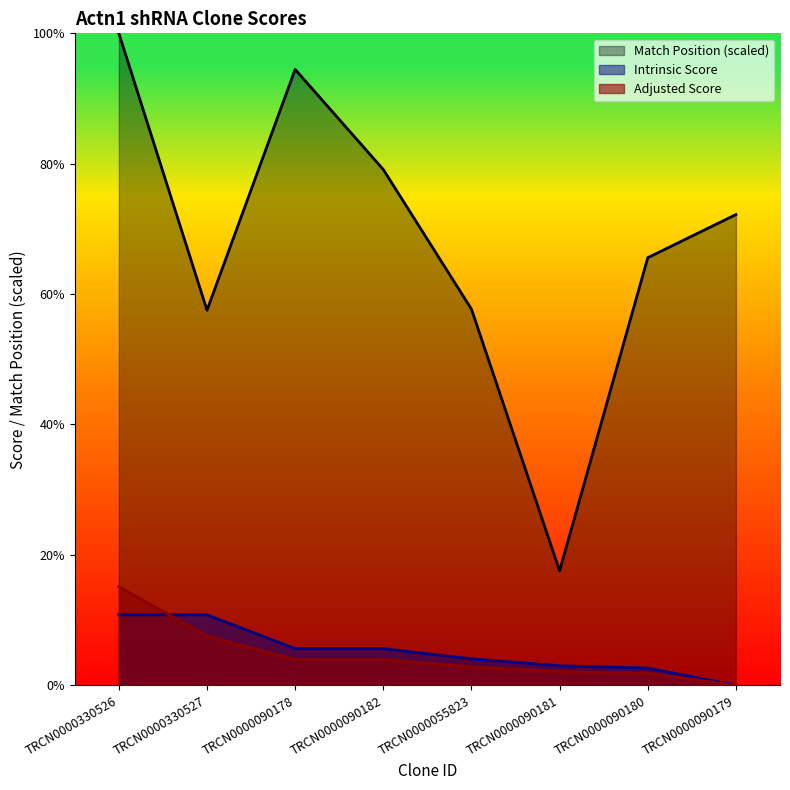

True or false: Adjusted Score has more than 0 interior local peaks.

False